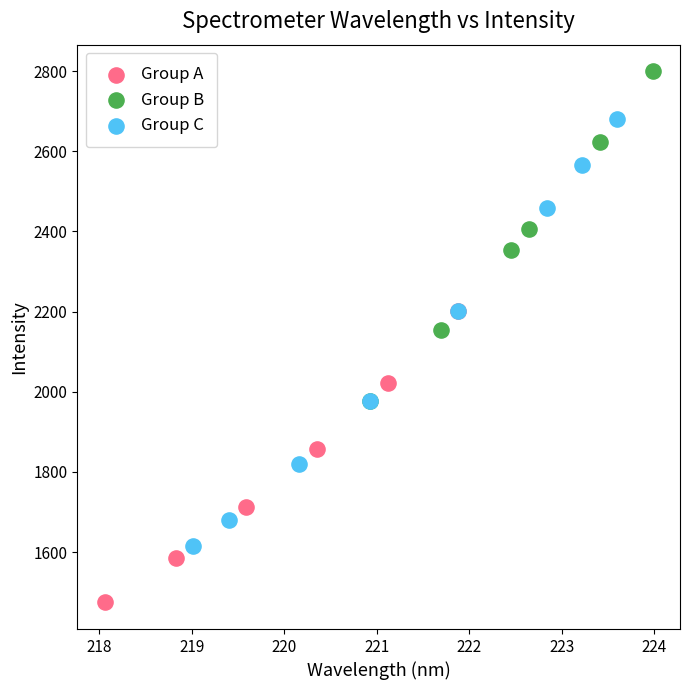

Which series has the largest Y range (max minus min)?

Group C